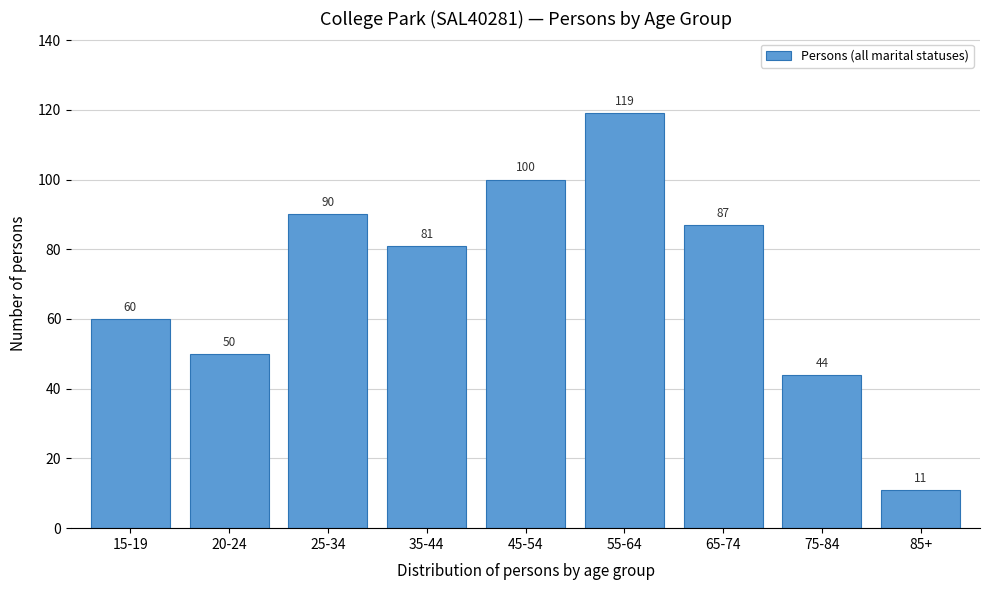

Reading left to right, what are all the values shown in this chart?

15-19=60	20-24=50	25-34=90	35-44=81	45-54=100	55-64=119	65-74=87	75-84=44	85+=11